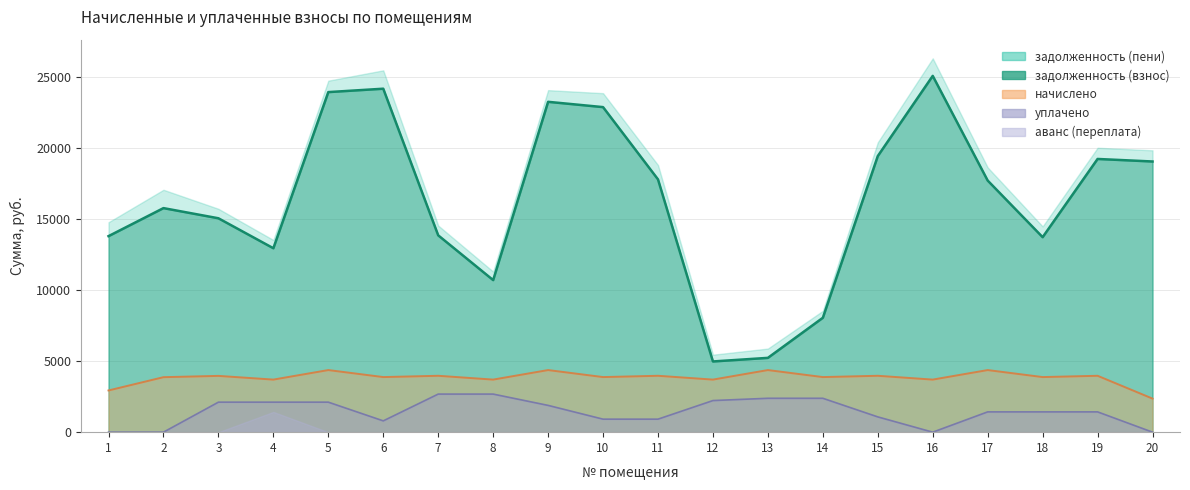

True or false: аванс (переплата) has more than 0 points higher than both neighbors.

True